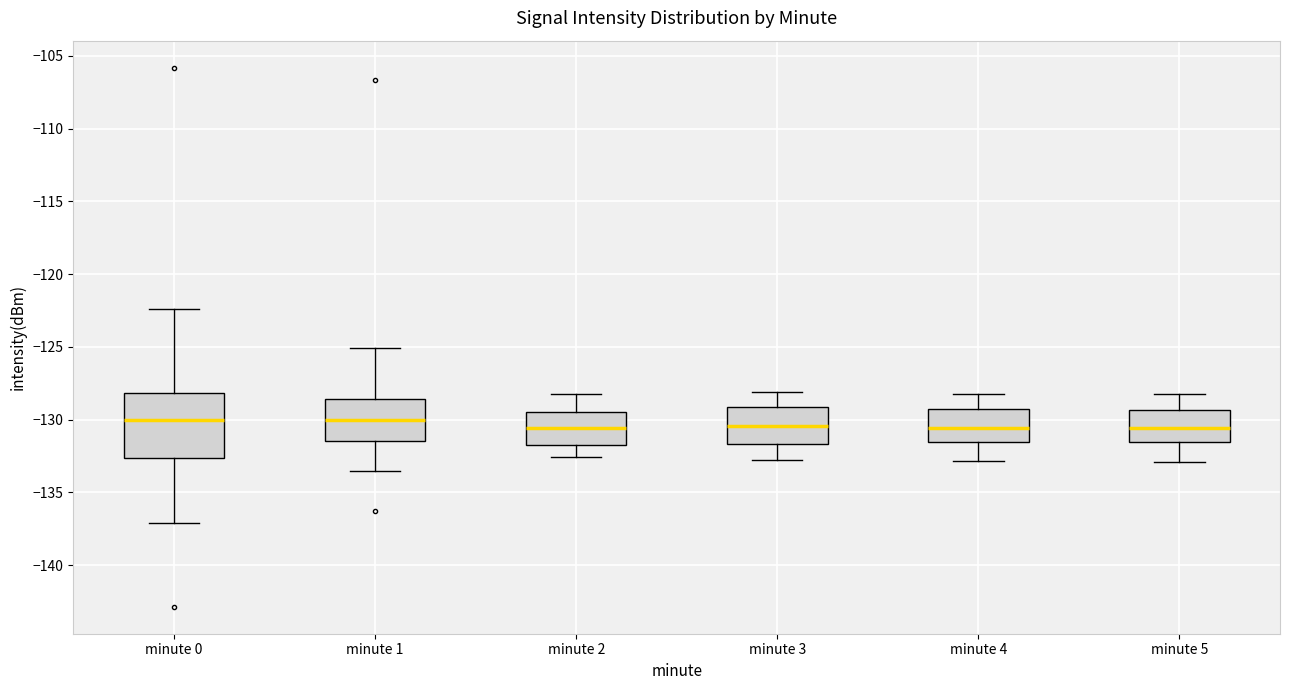

Where is the upper edge of the box for minute 1 on the y-axis? The values are not printed on the chart, so give them approximately, as read against the axis.

-128.5